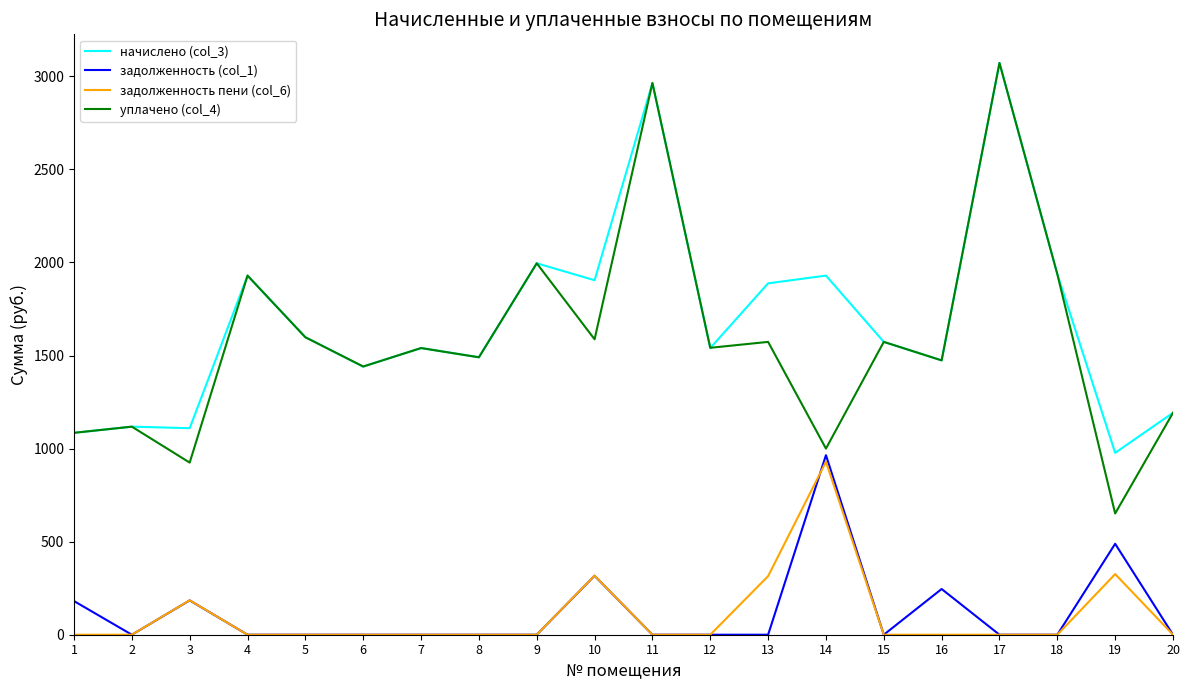

What is the maximum value shown in the chart?

3071.9